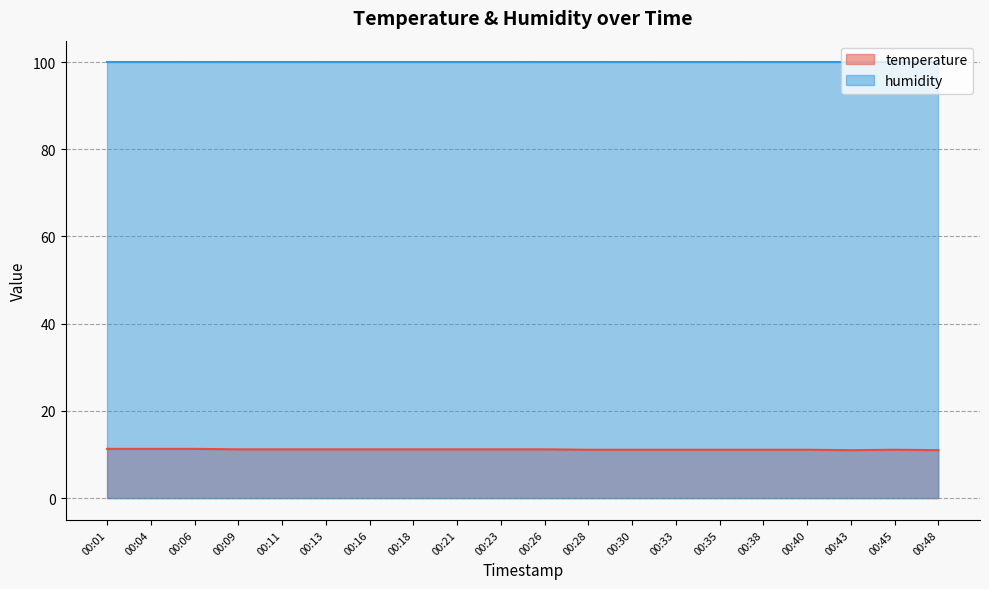

At which label is the value closest to 11?

00:43